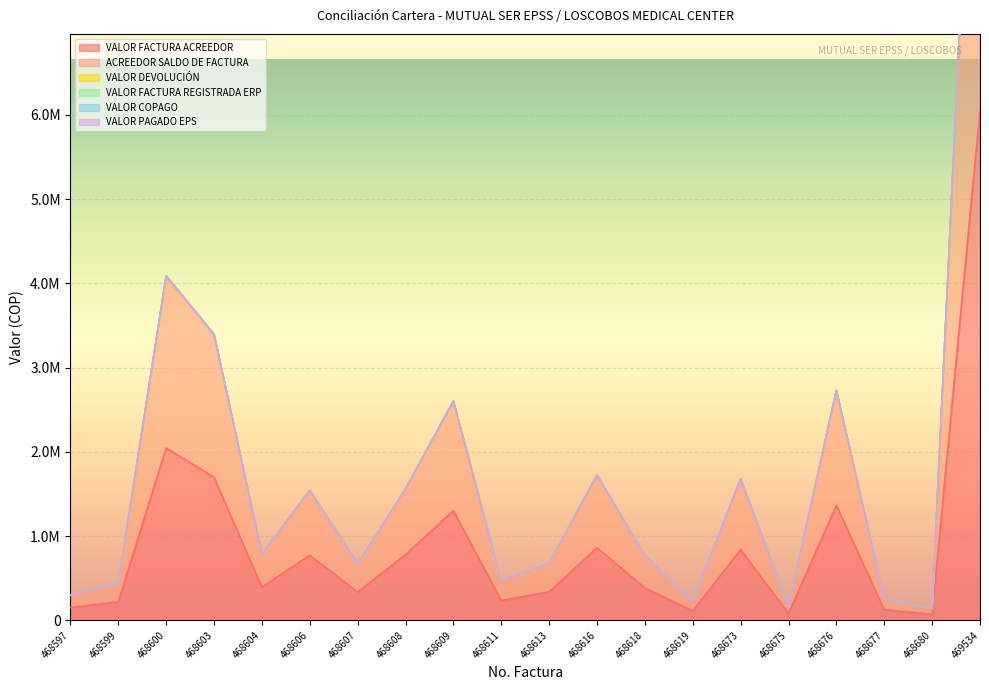

What is the average value of the VALOR FACTURA ACREEDOR series?

907456